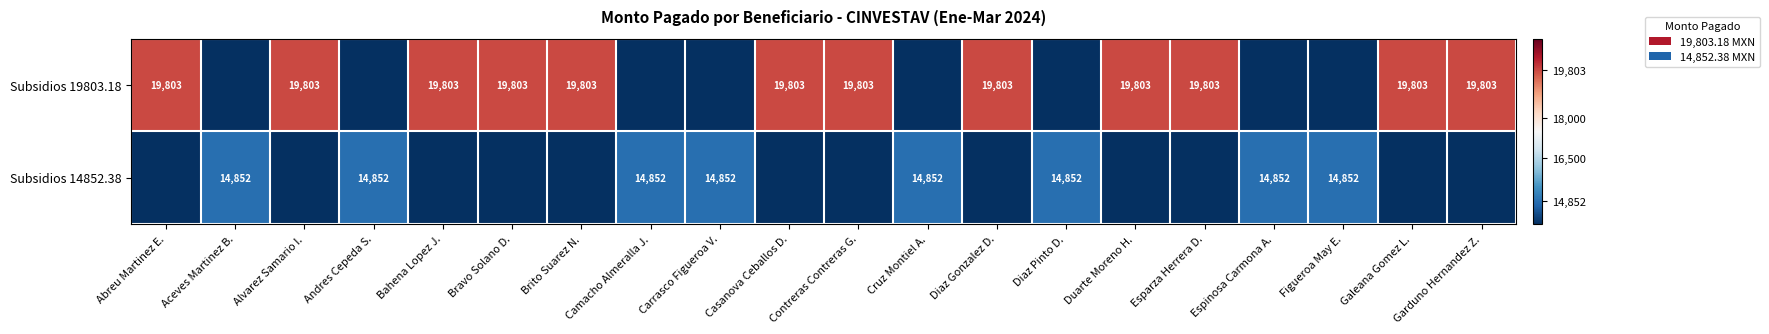

True or false: Subsidios 19803.18 has a value of 13304 at Esparza Herrera D..

False